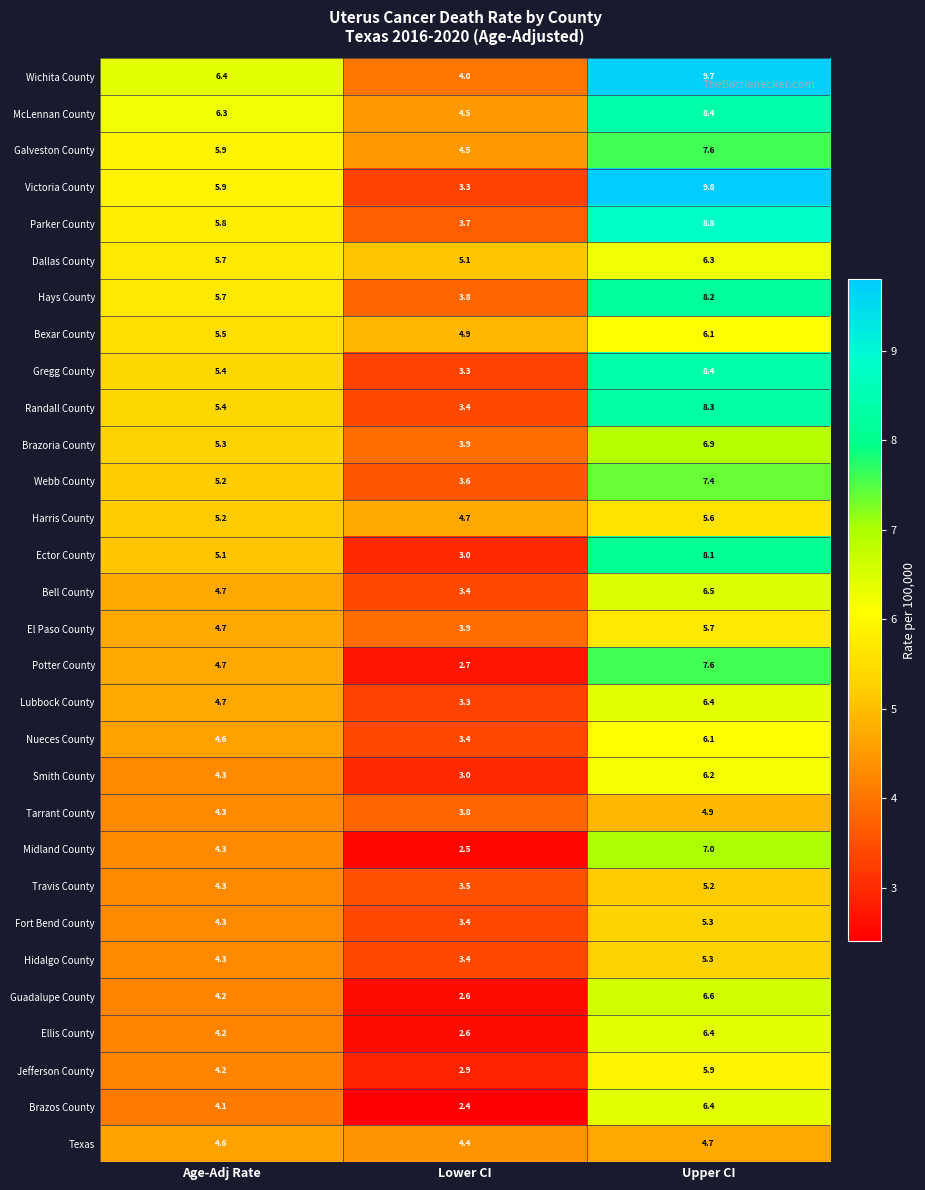

The Brazoria County series shows 6.9 at Upper CI. True or false?

True